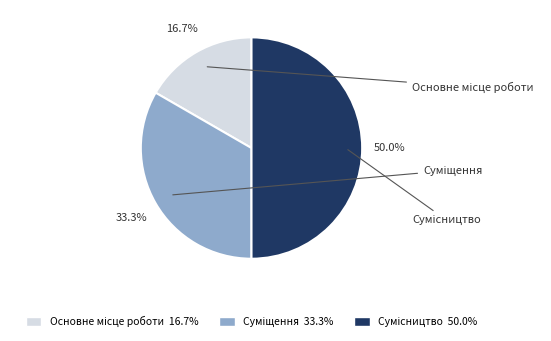

Count the number of slices in the pie.

3